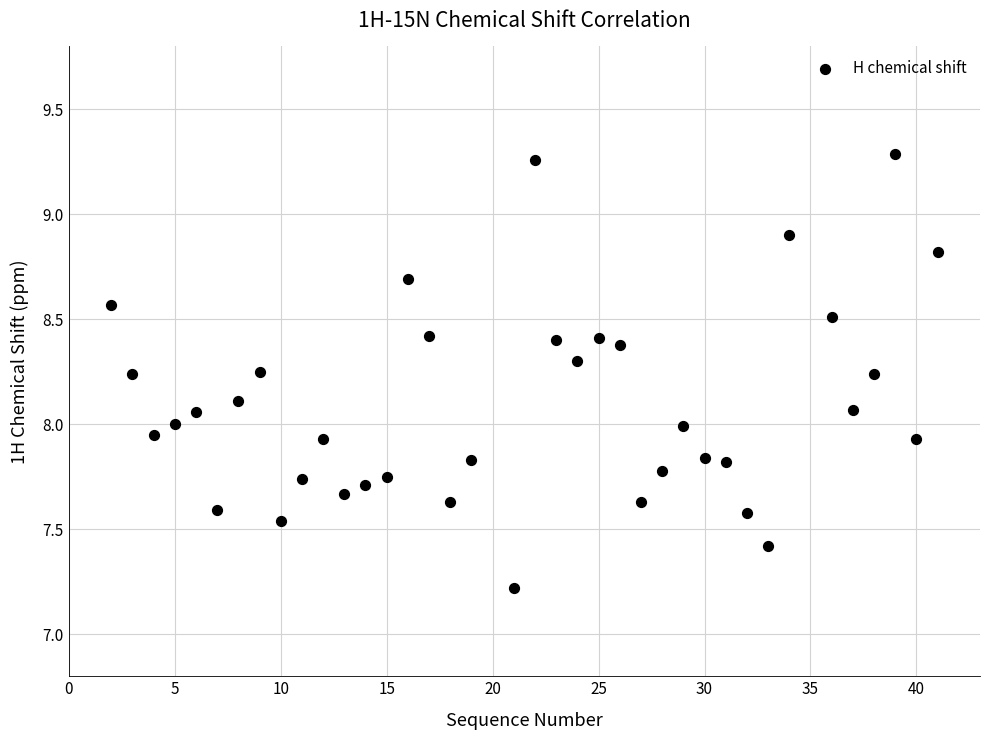

What is the range of Y values (max minus min)?

2.1